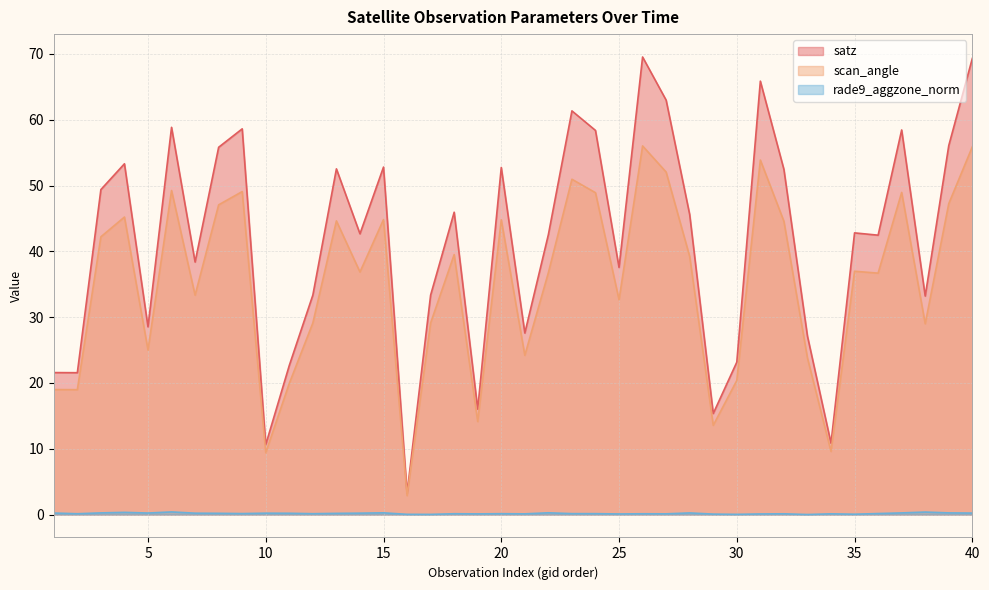

Reading left to right, list all the values displayed in this chart.

satz: 21.6	21.6	49.4	53.3	28.5	58.9	38.4	55.8	58.6	10.6	22.7	33.4	52.5	42.7	52.8	3.2	33.4	46.0	16.0	52.8	27.6	42.5	61.4	58.4	37.5	69.5	63.0	45.6	15.4	23.2	65.9	52.5	27.1	10.8	42.8	42.5	58.5	33.2	56.1	69.3
scan_angle: 19.0	19.0	42.2	45.2	25.0	49.2	33.3	47.1	49.1	9.4	19.9	29.1	44.6	36.9	44.8	2.9	29.1	39.5	14.1	44.8	24.2	36.8	51.0	48.9	32.6	56.0	52.0	39.2	13.6	20.4	53.9	44.6	23.8	9.6	37.0	36.7	49.0	29.0	47.3	55.9
rade9_aggzone_norm: 0.2	0.1	0.3	0.3	0.2	0.4	0.2	0.2	0.2	0.2	0.2	0.1	0.2	0.2	0.3	0.0	0.0	0.1	0.1	0.1	0.1	0.3	0.1	0.1	0.1	0.1	0.1	0.3	0.1	0.0	0.1	0.1	0.0	0.1	0.1	0.2	0.3	0.4	0.3	0.2